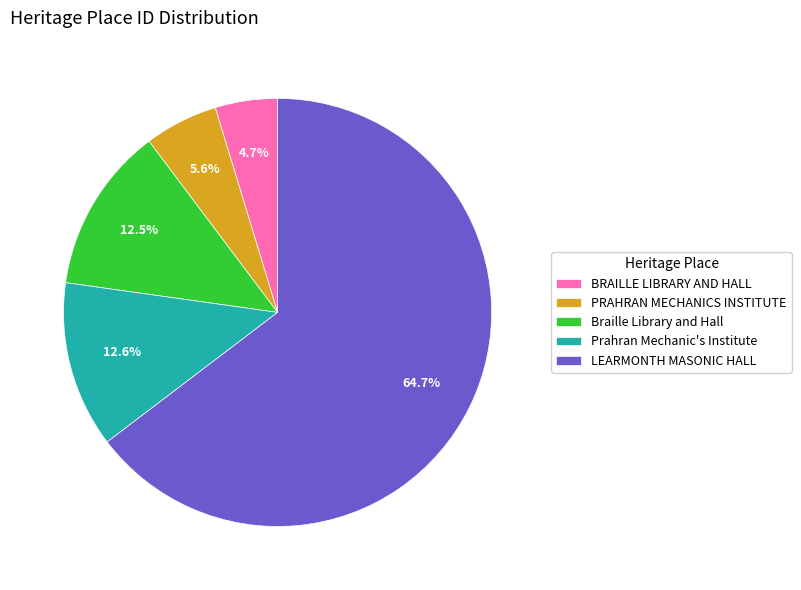

To the nearest percent, what is the combined percentage of LEARMONTH MASONIC HALL and Braille Library and Hall?

77%